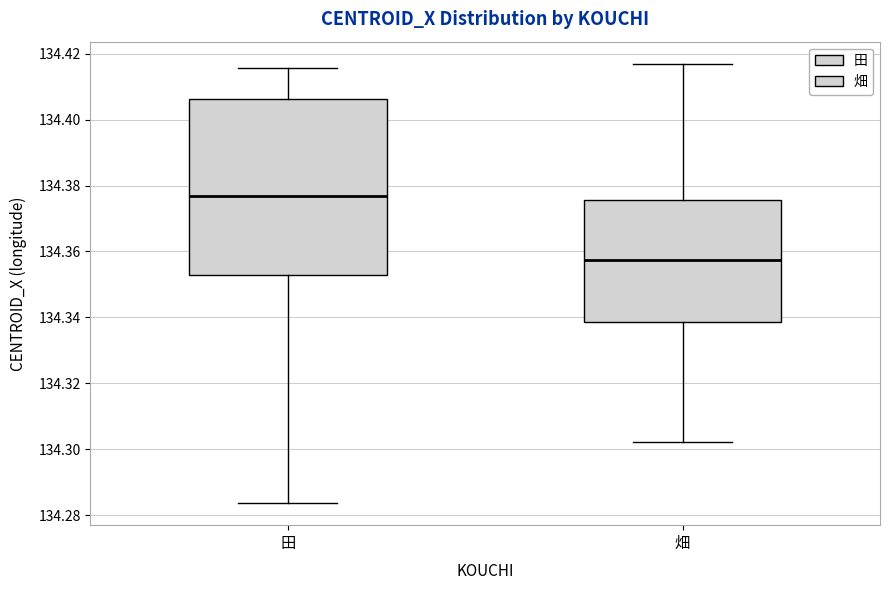

Where is the lower edge of the box for 畑 on the y-axis? The values are not printed on the chart, so give them approximately, as read against the axis.

134.338